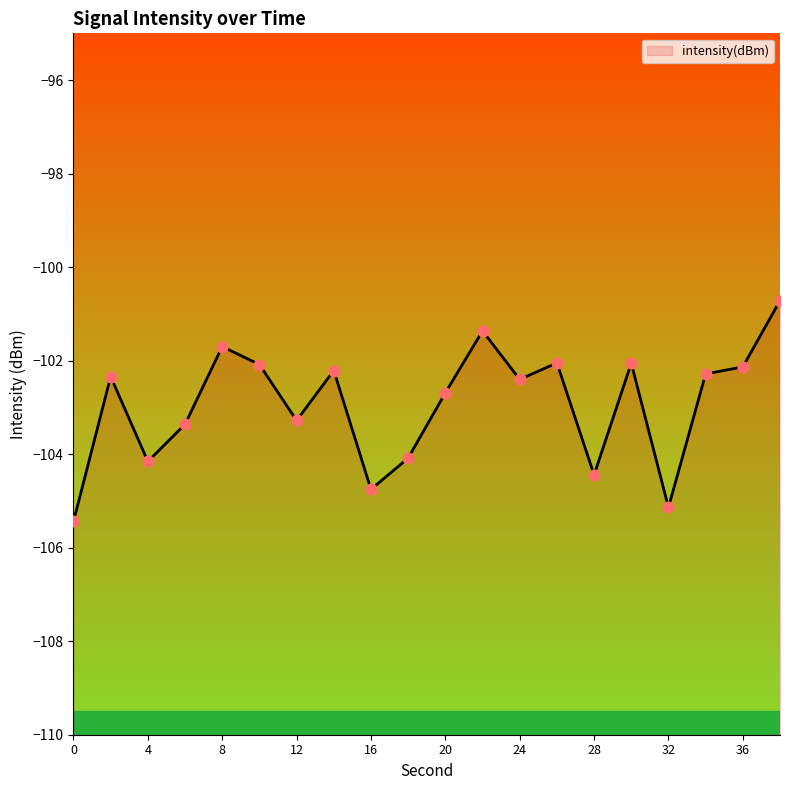

What is the change in value from 36 to 38?

+1.4